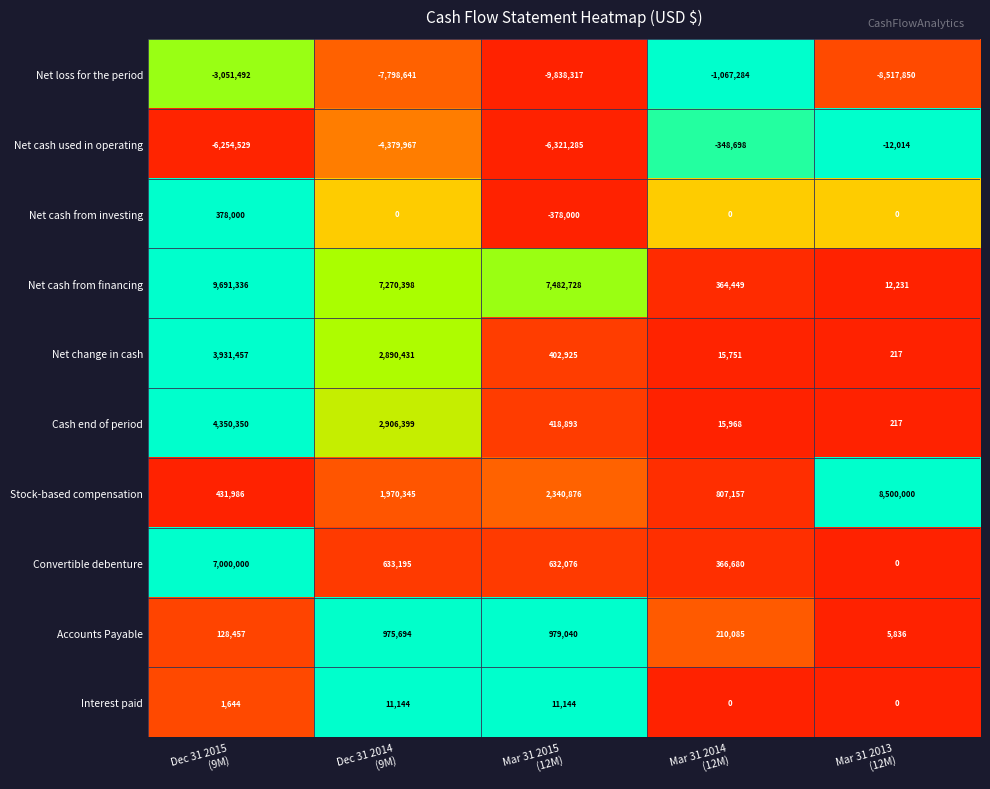

Which series has the largest total across all categories?

Net cash from financing